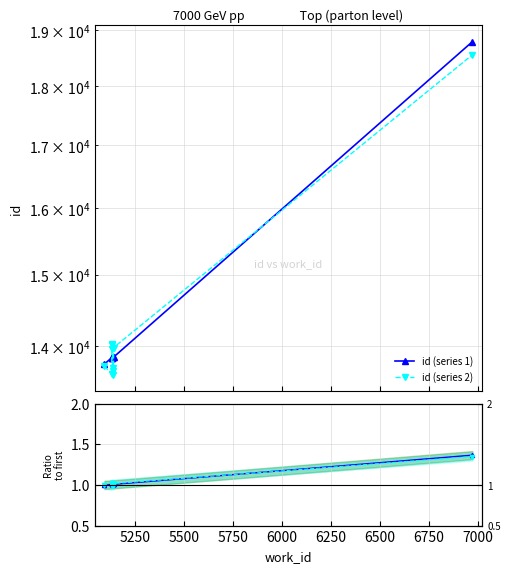

True or false: Ratio series 2 and id (series 1) cross at least once.

False